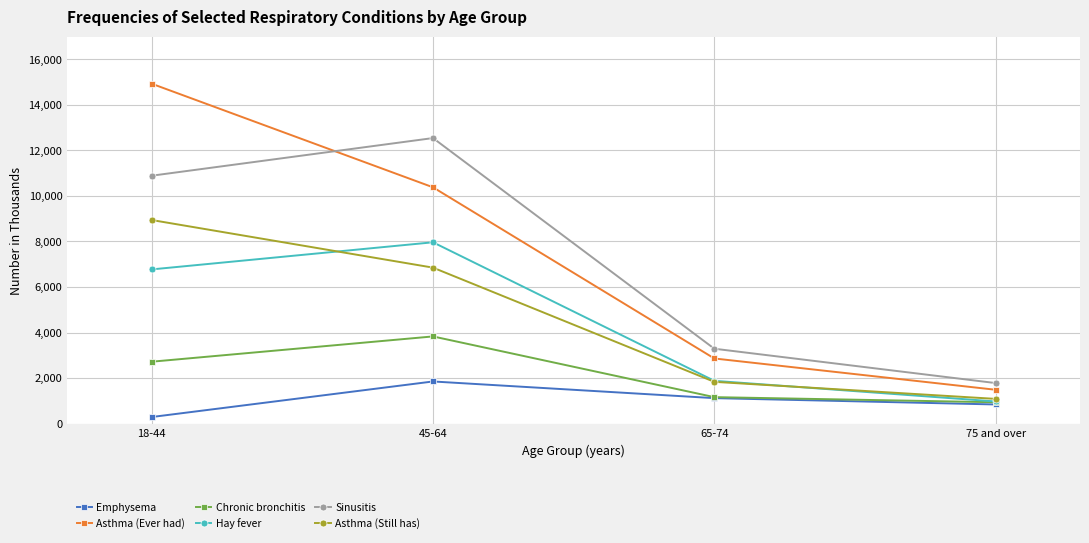

At which label does Asthma (Ever had) first exceed 10380?

18-44